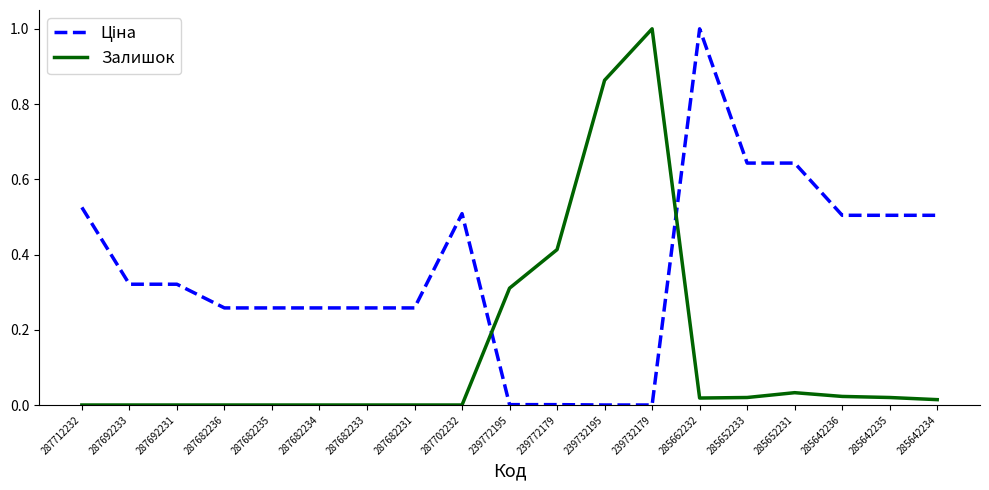

True or false: Залишок has a value of 0.0 at 285652231.

True